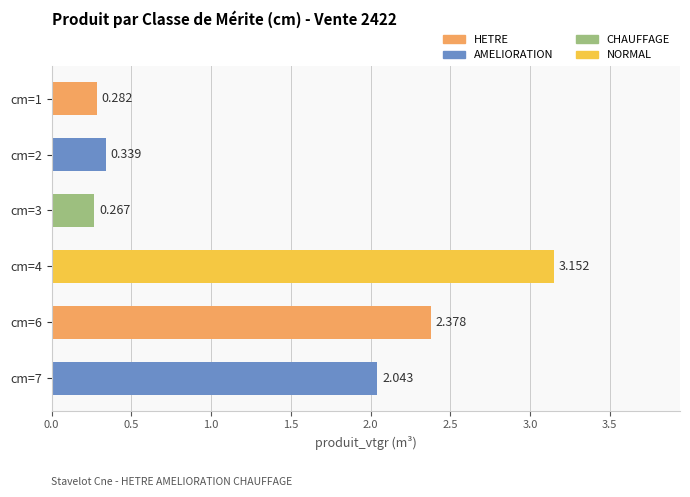

How many distinct data groups are displayed?

1